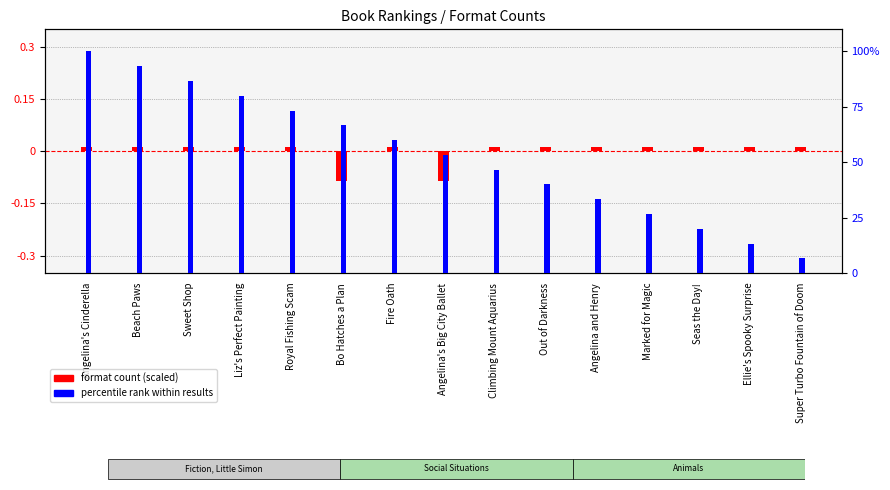

Rank the series by their average value, from lowest to highest.

format count (scaled), percentile rank within results